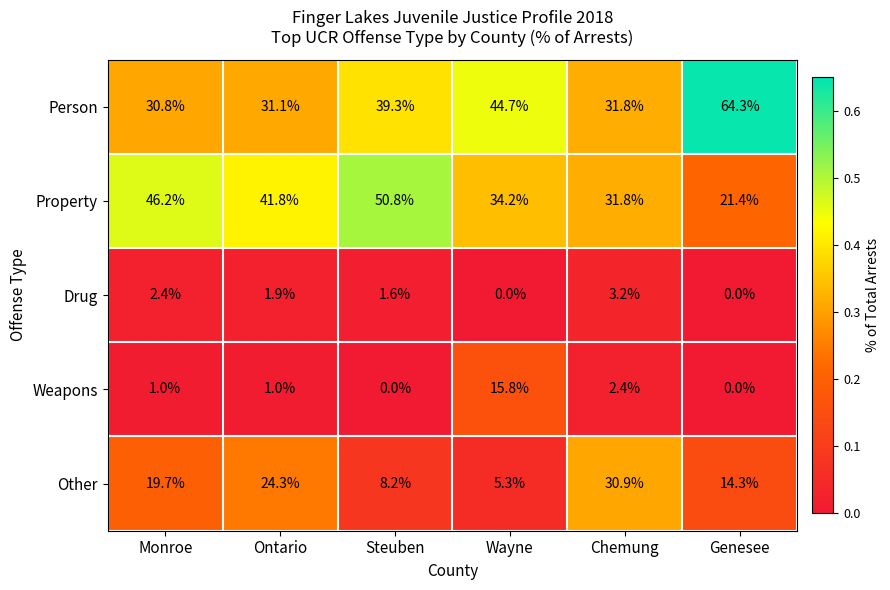

How many data points in Drug are less than 1?

2